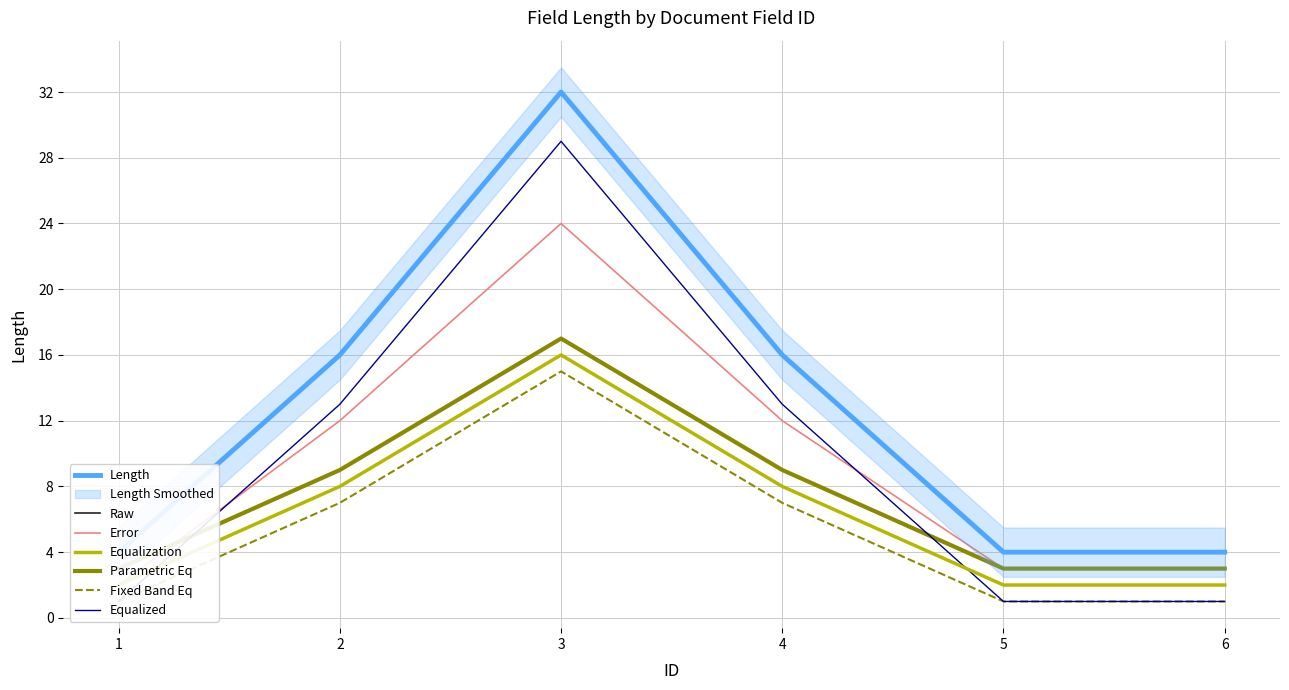

List the labels in order of value, largest first.

3, 2, 4, 1, 5, 6